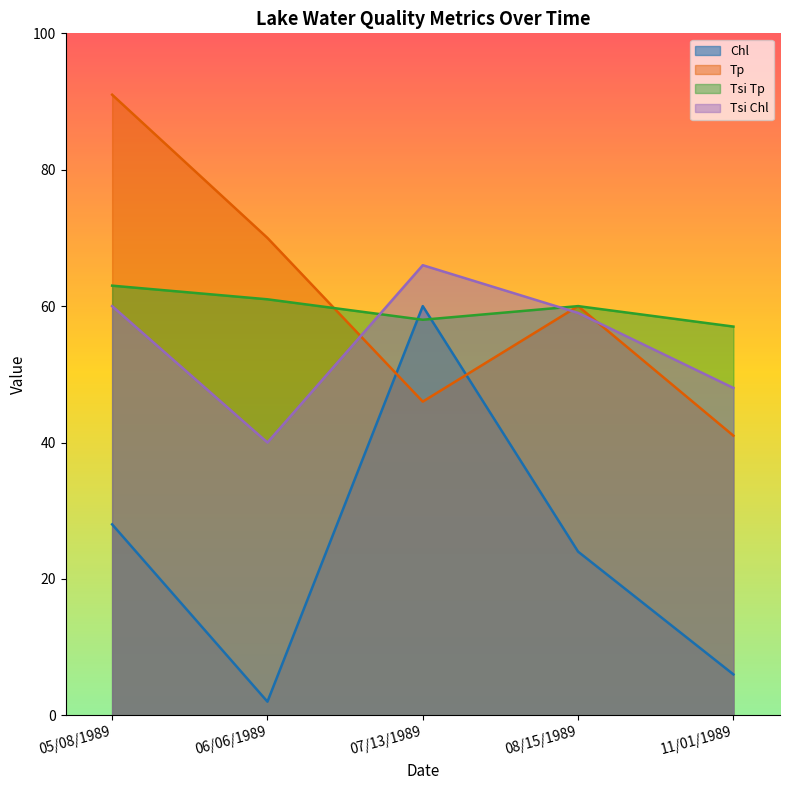

What position from the left is 07/13/1989?

3